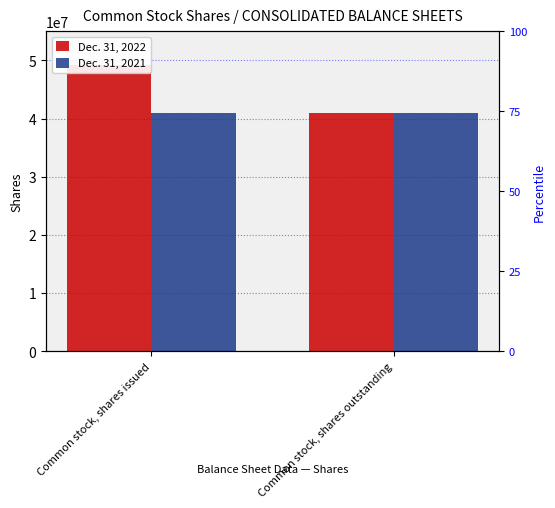

What is the label of the 1st bar from the right?

Common stock, shares outstanding